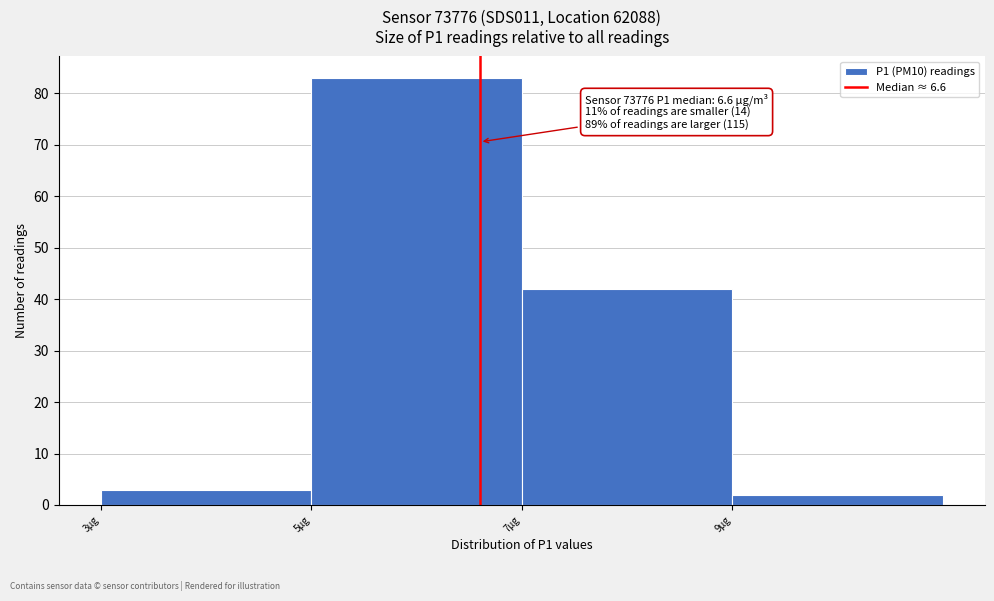

Which range on the x-axis has the tallest bar?

5 to 7